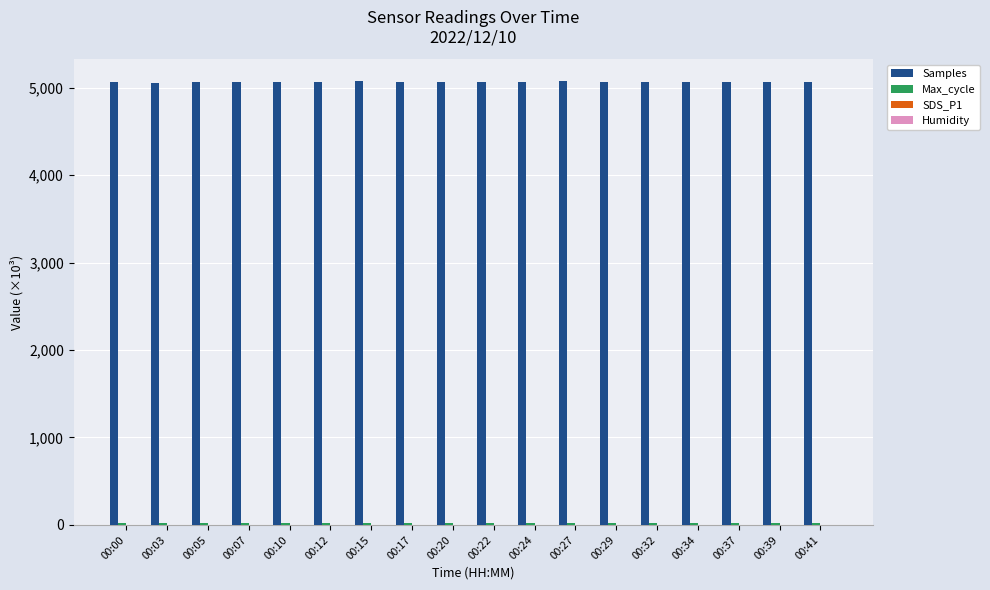

The value of Samples at 00:24 is 5070.5. True or false?

True